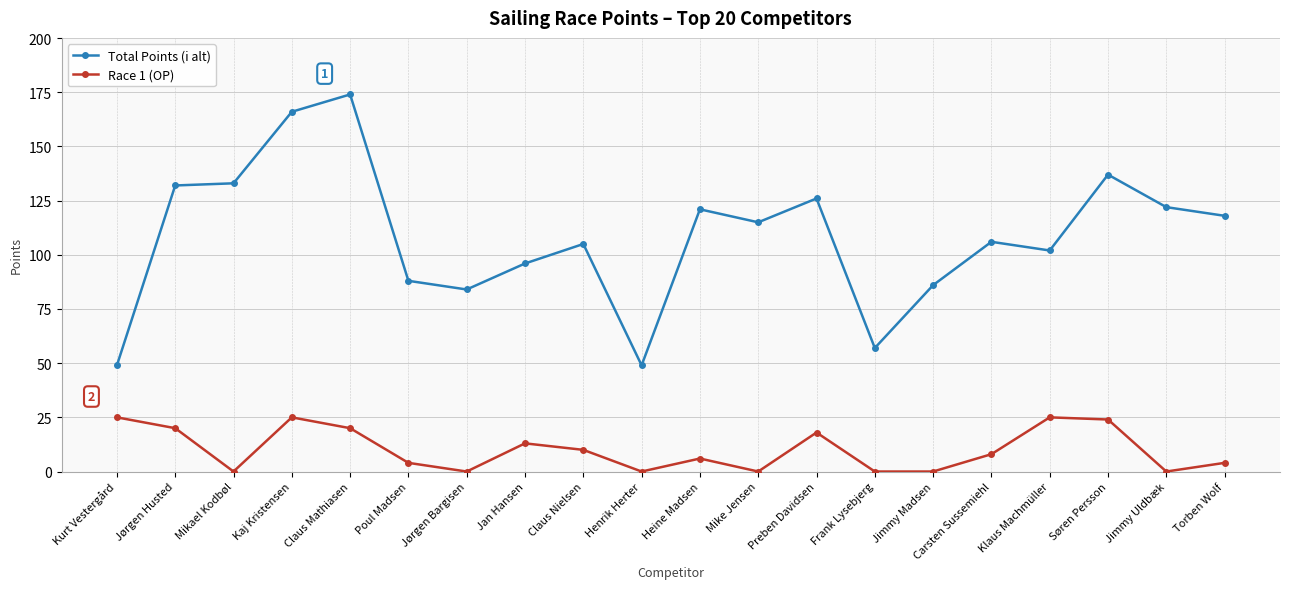

What is the difference between the highest and lowest values at Frank Lysebjerg?

57